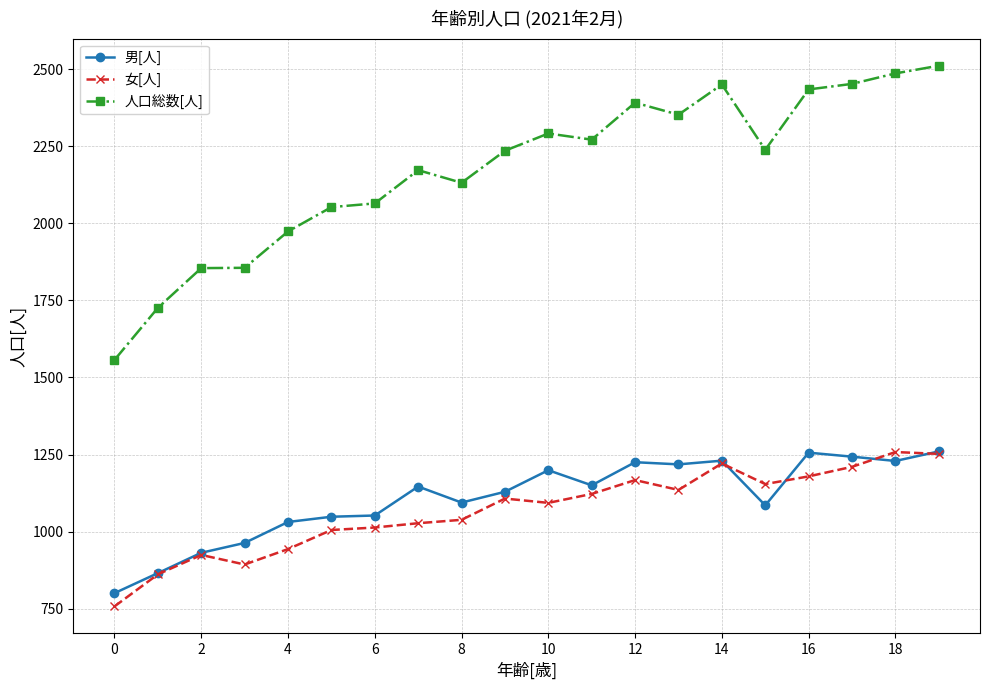

True or false: 女[人] and 男[人] intersect in this chart.

True